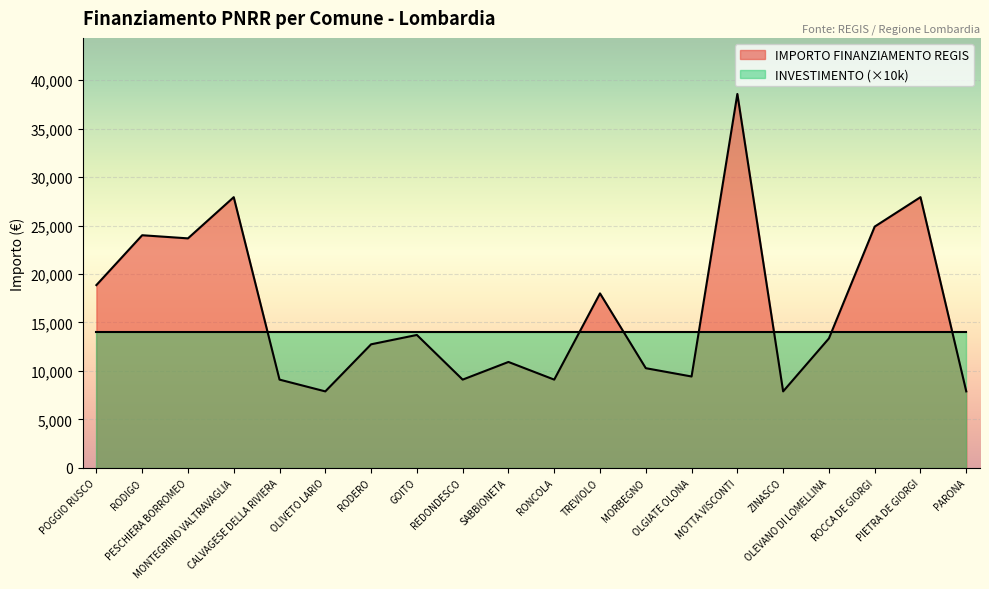

Approximately how many times larger is the value at GOITO compared to OLEVANO DI LOMELLINA?

1.0